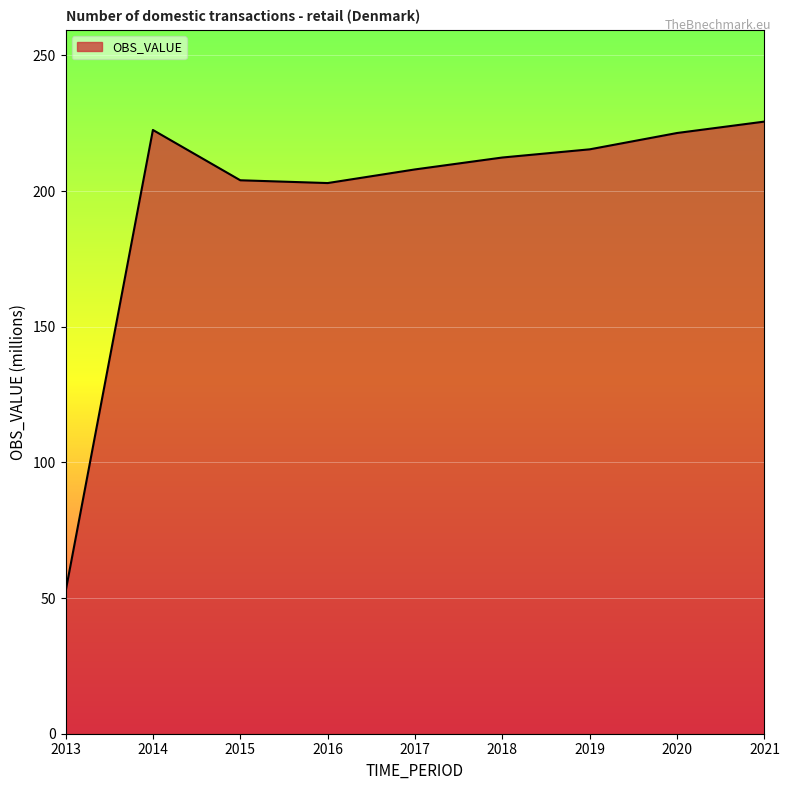

What is the difference between the second highest and second lowest values?

19.6